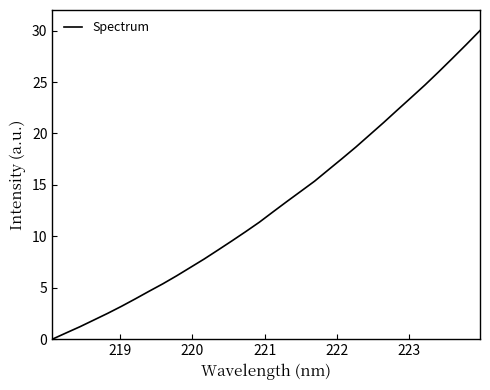

What is the maximum value shown in the chart?

30.0